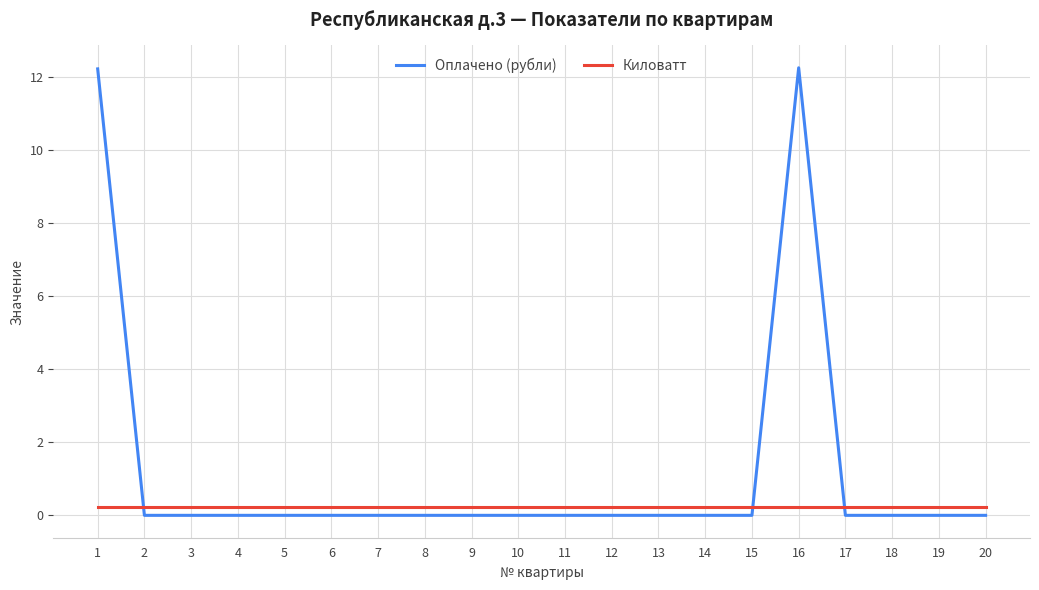

How many lines are shown in the chart?

2